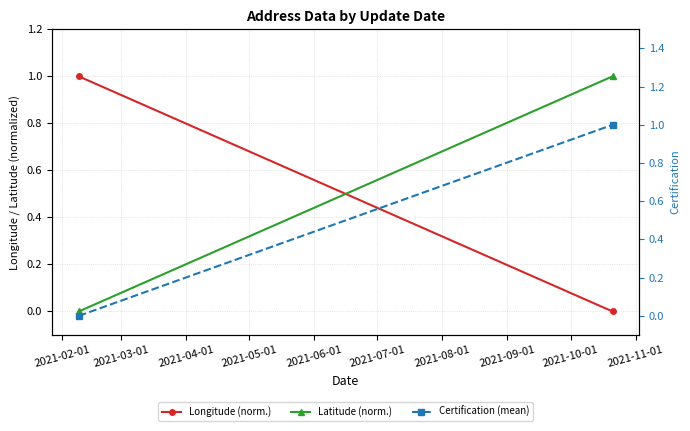

At 2021-02-01, list the series in order from largest to smallest.

Longitude (norm.), Latitude (norm.), Certification (mean)